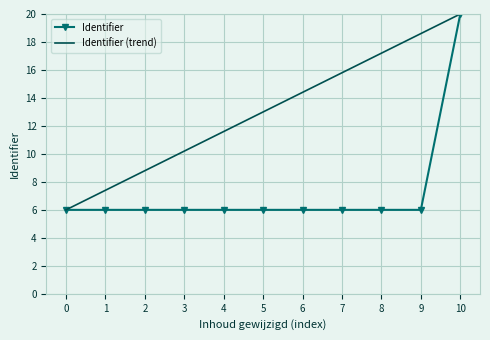

At which category does the chart reach its peak across all series?

10